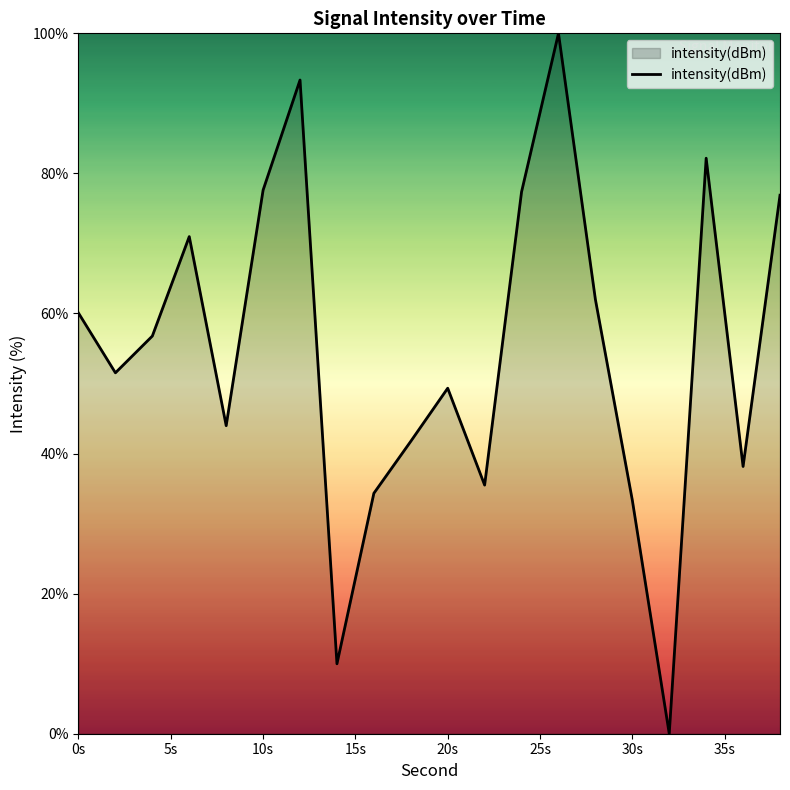

What is the difference between the second highest and minimum values?

93.3